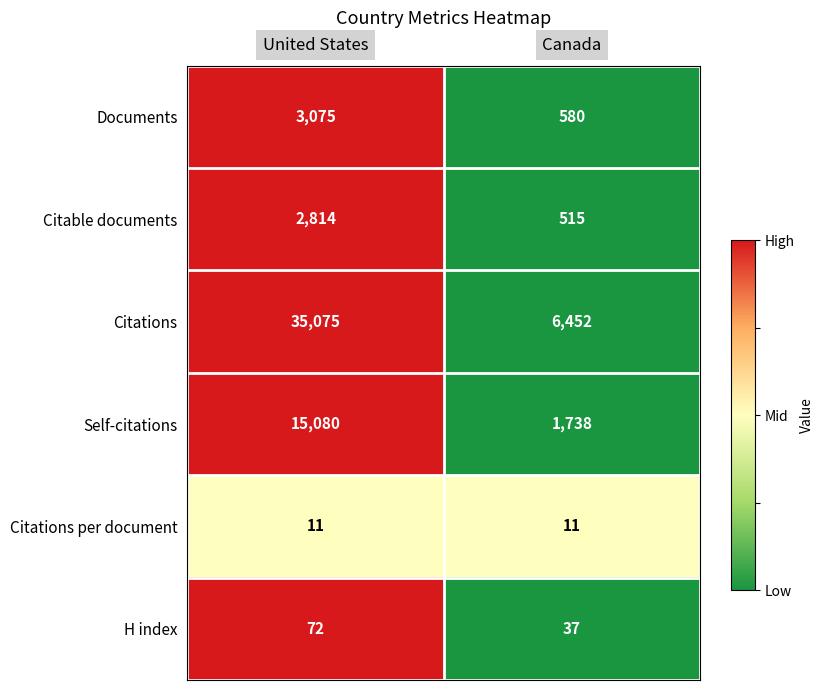

Rank the series by their maximum value, from lowest to highest.

Citations per document, H index, Citable documents, Documents, Self-citations, Citations